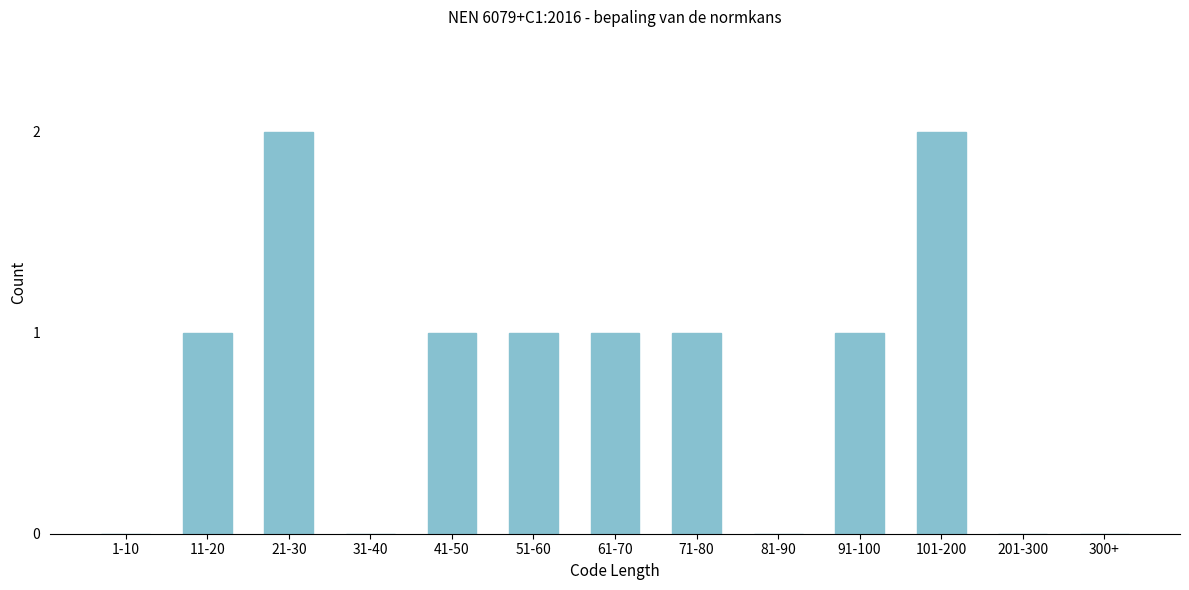

Reading right to left, extract all data points from this chart.

300+=0	201-300=0	101-200=2	91-100=1	81-90=0	71-80=1	61-70=1	51-60=1	41-50=1	31-40=0	21-30=2	11-20=1	1-10=0